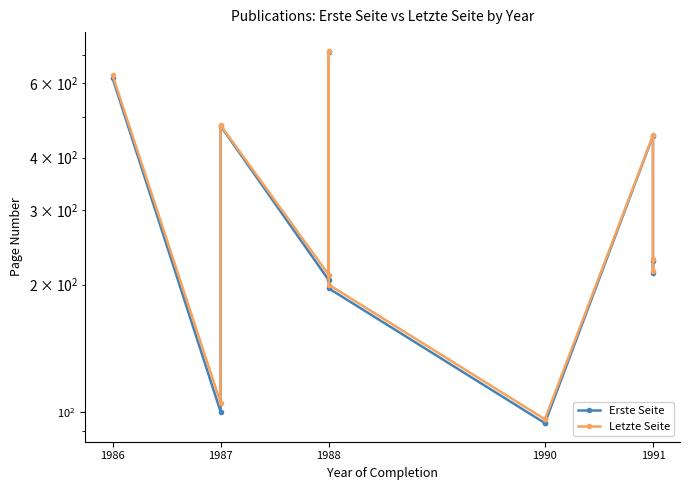

What is the maximum value for Letzte Seite?

716